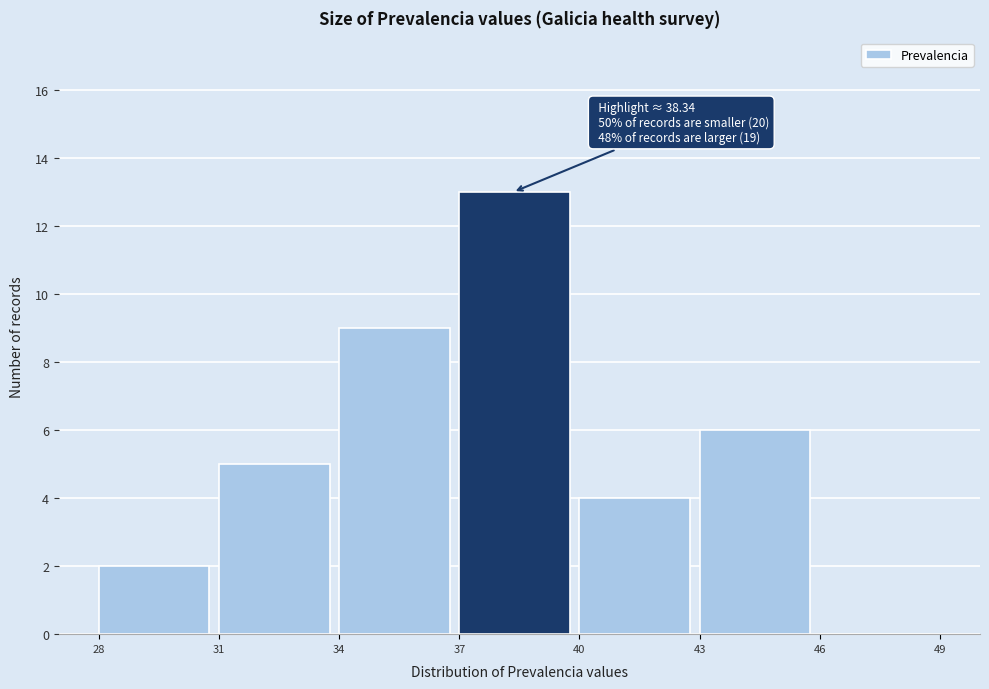

Over which range of the x-axis is the bar tallest?

37 to 40